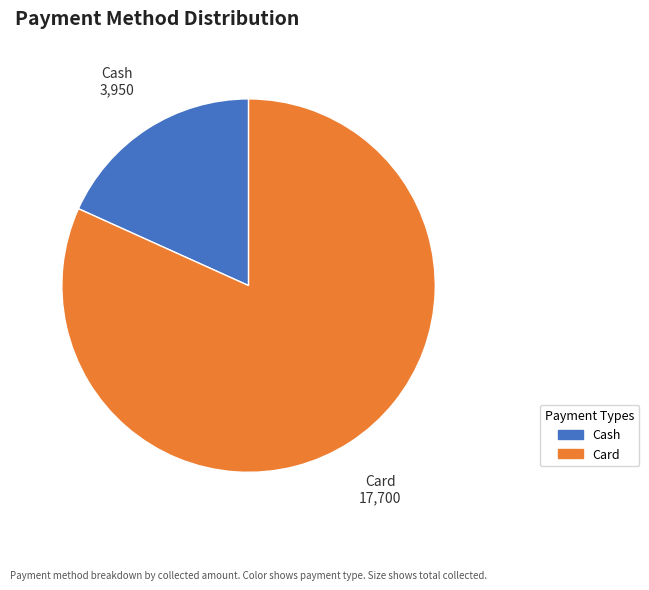

How many segments does this pie chart have?

2